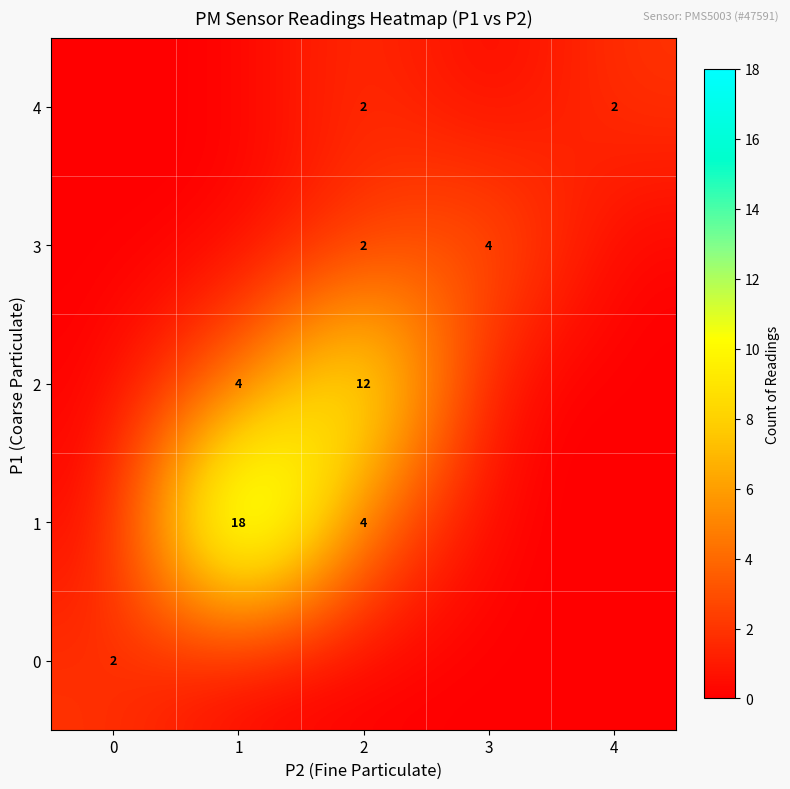

List the labels in order of 2 value, smallest first.

0, 3, 4, 1, 2